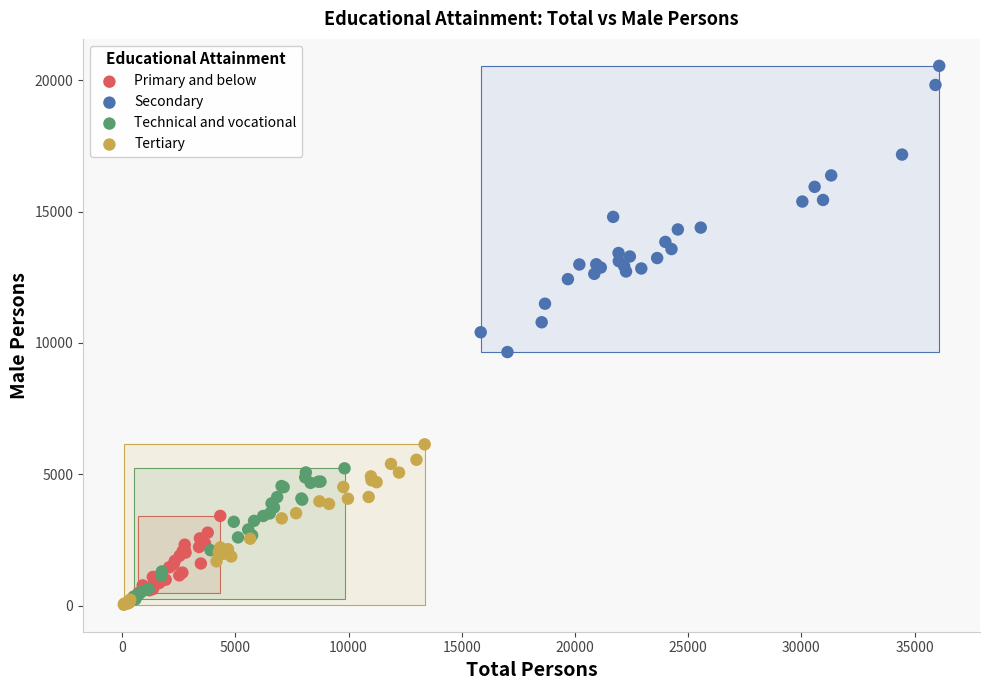

Which series has the largest Y range (max minus min)?

Secondary